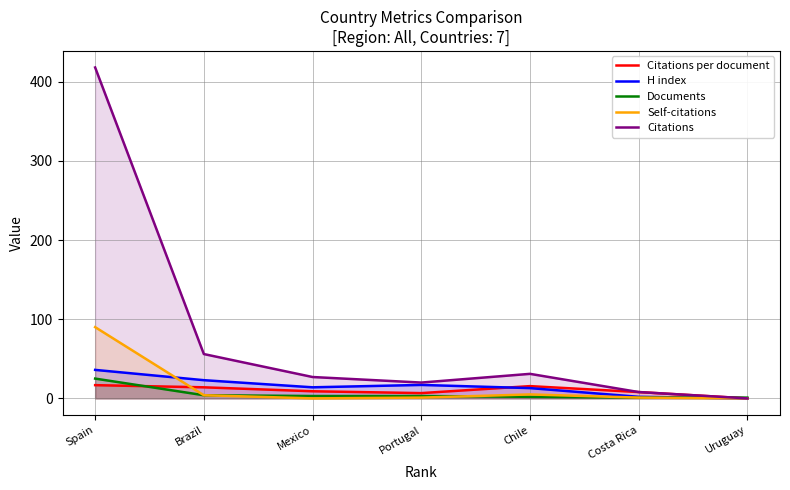

Which series ends up on top after the final intersection of Self-citations and Documents?

Self-citations